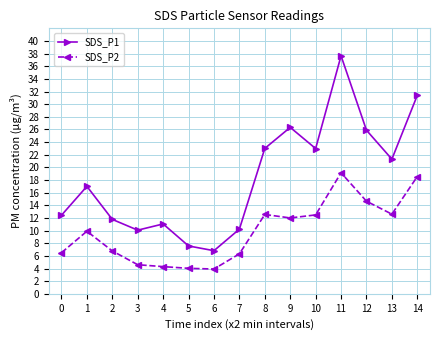

True or false: SDS_P2 and SDS_P1 cross at least once.

False